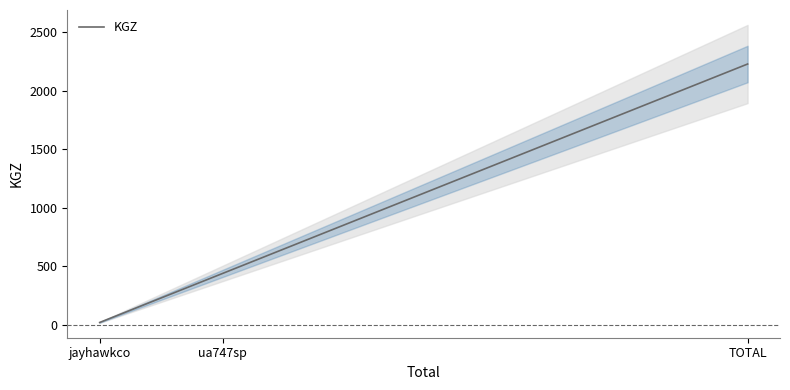

Where is the data nearest to the value 1124?

ua747sp